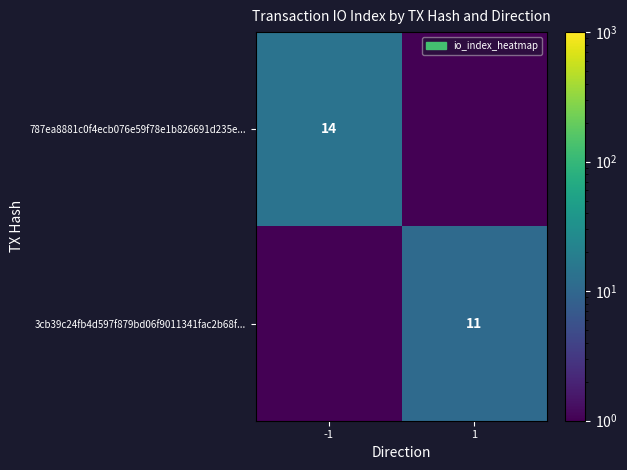

Is it true that 3cb39c24fb4d597f879bd06f9011341fac2b68f... equals 11.0 at 1?

True